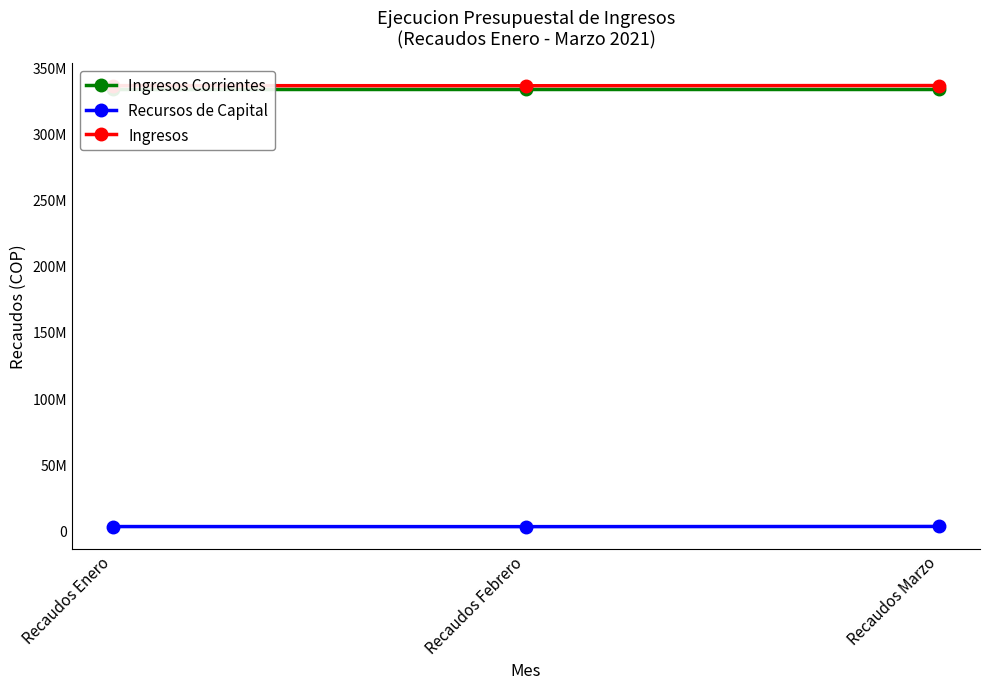

Which category has the lowest value in the Recursos de Capital series?

Recaudos Febrero